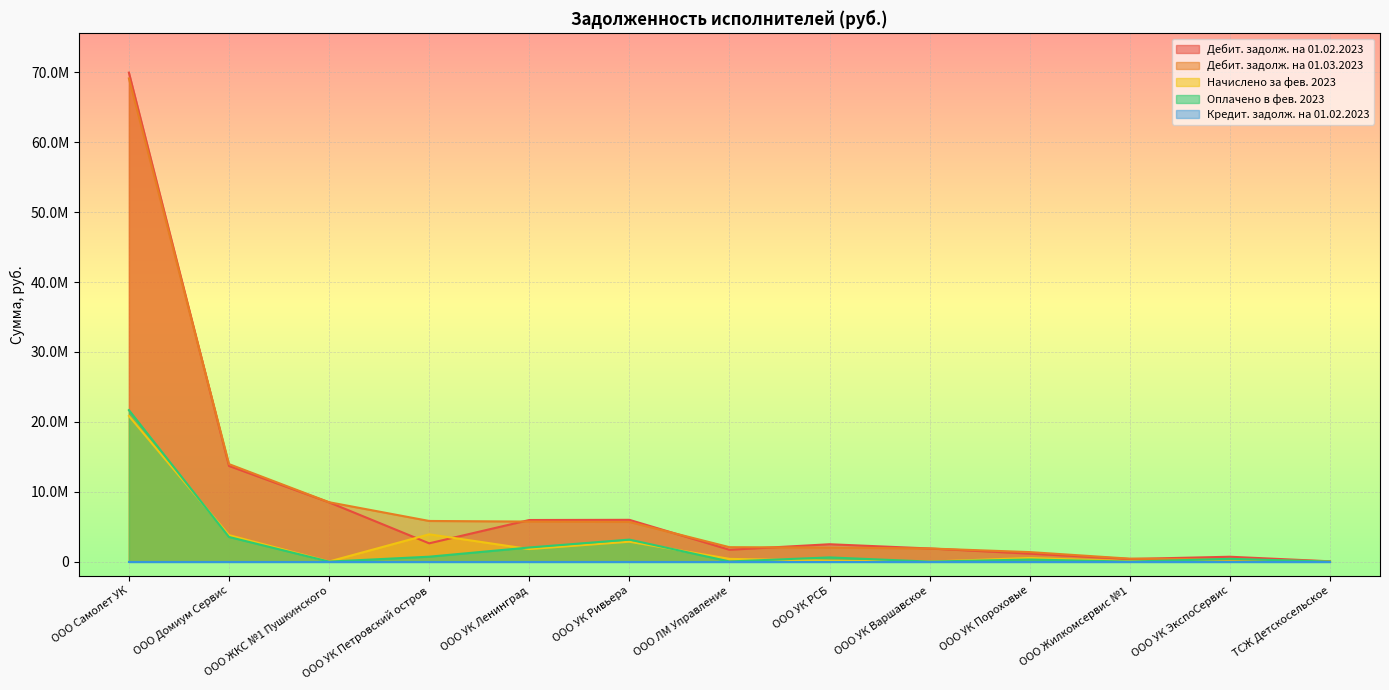

What is the average value of the Оплачено в фев. 2023 series?

2490717.5